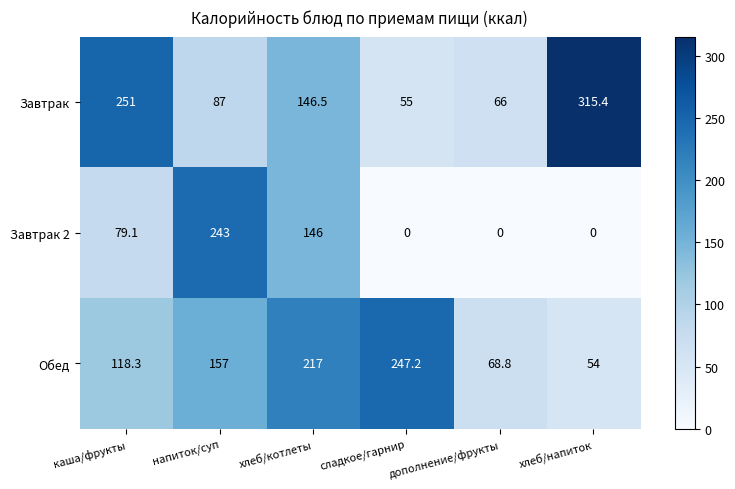

What is the highest value of the Обед series?

247.2